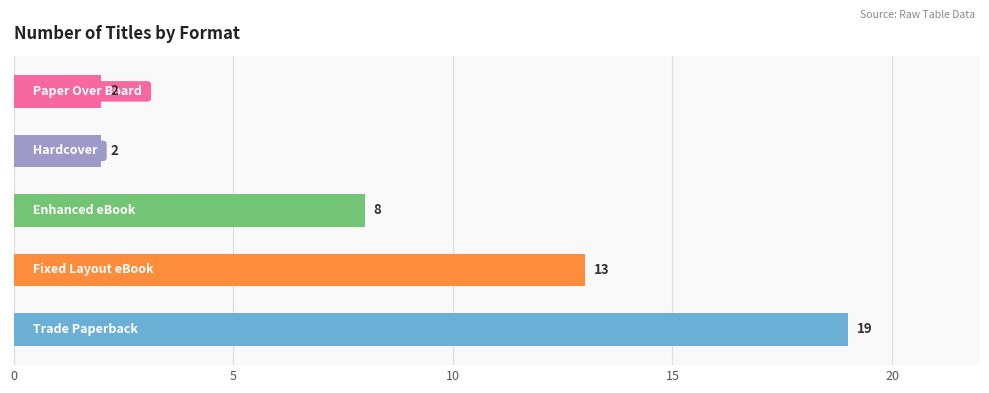

What is the maximum value shown in the chart?

19